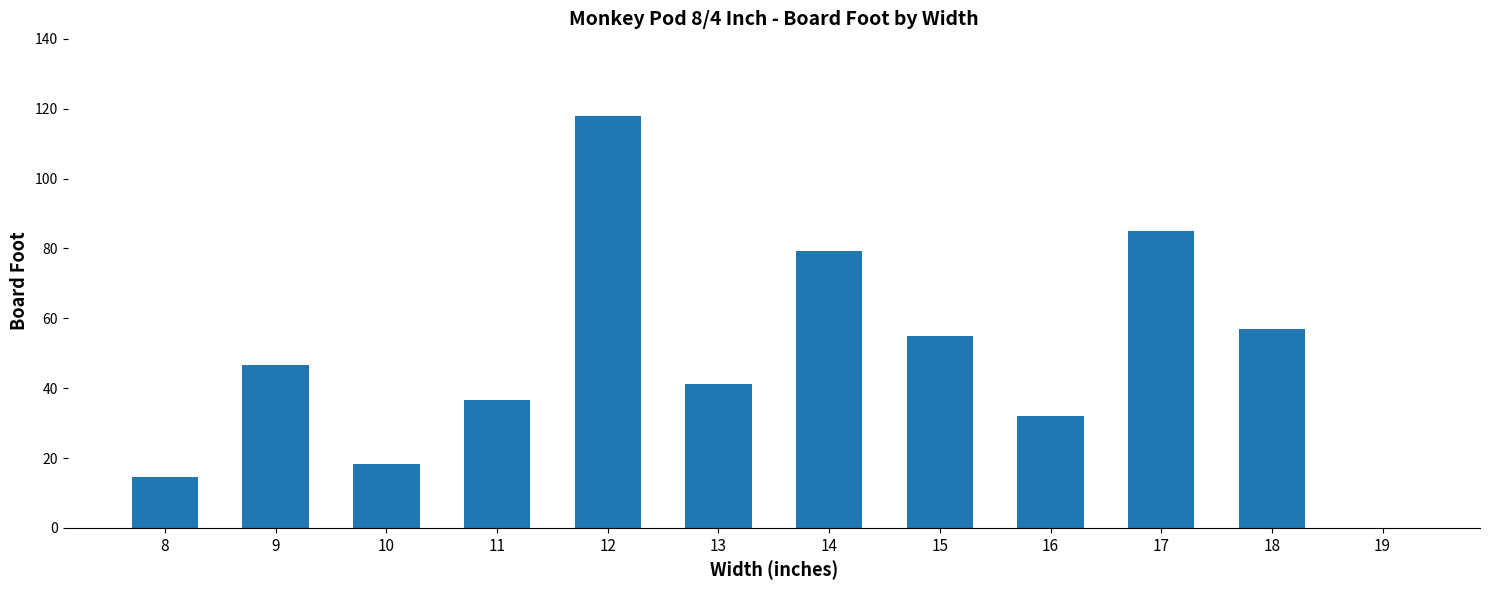

Which category has the highest value across all series?

12